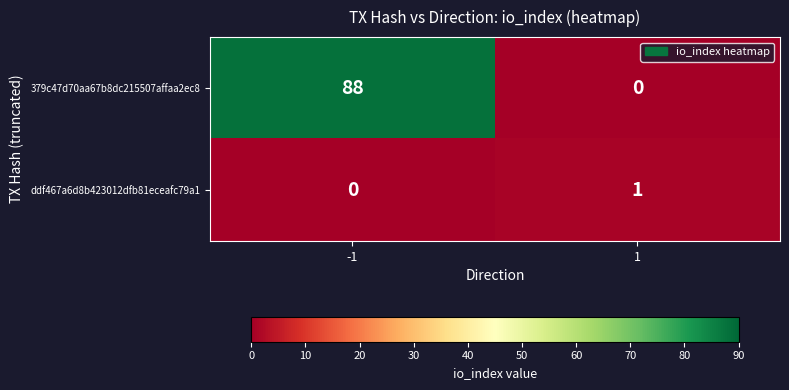

What is the difference between the maximum and minimum values in the 379c47d70aa67b8dc215507affaa2ec8 series?

88